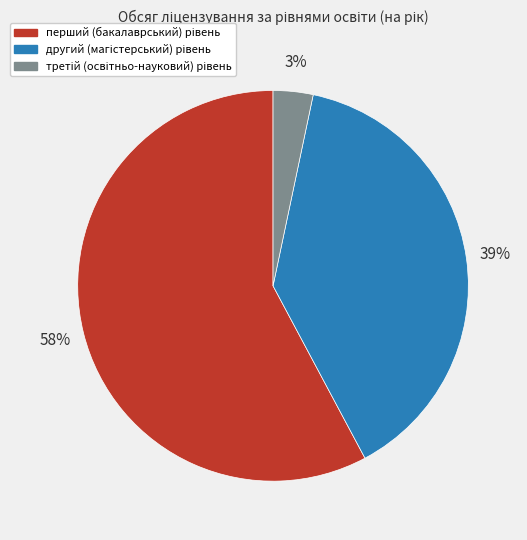

Does any single category account for the majority?

Yes